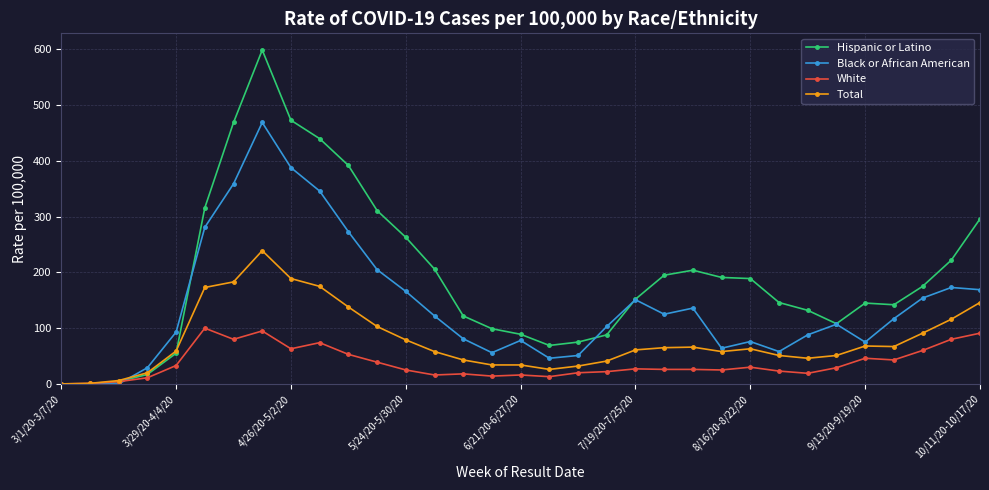

Rank the series by their maximum value, from highest to lowest.

Hispanic or Latino, Black or African American, Total, White